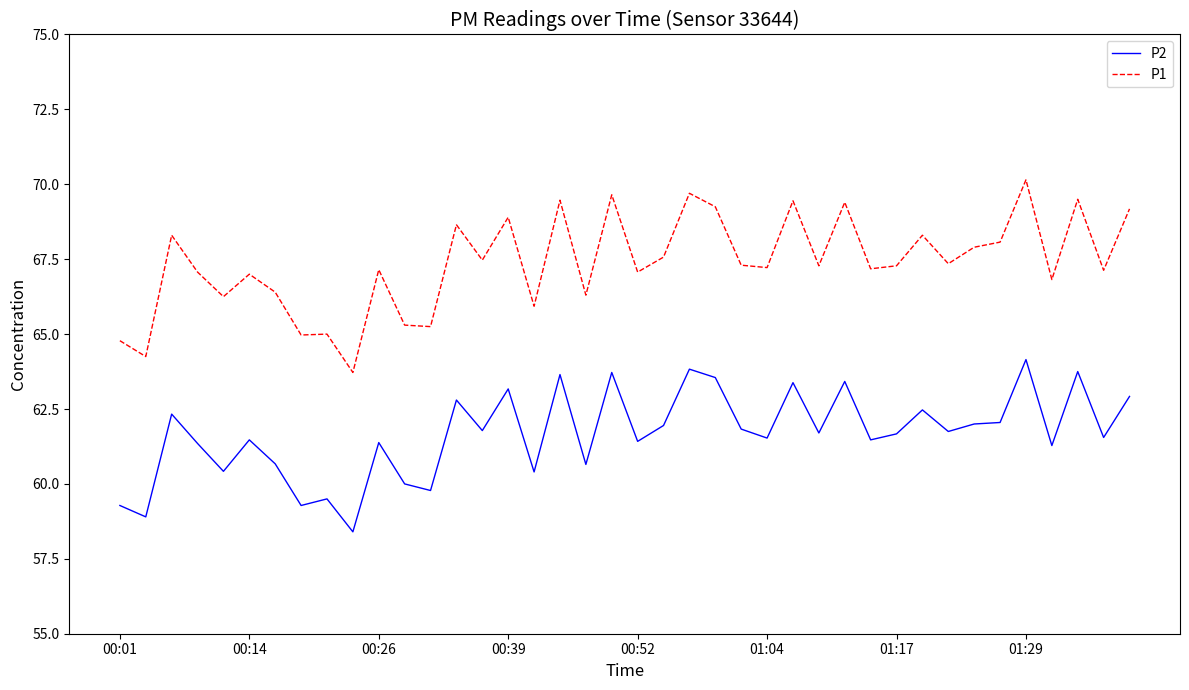

What is the minimum value shown in the chart?

58.4